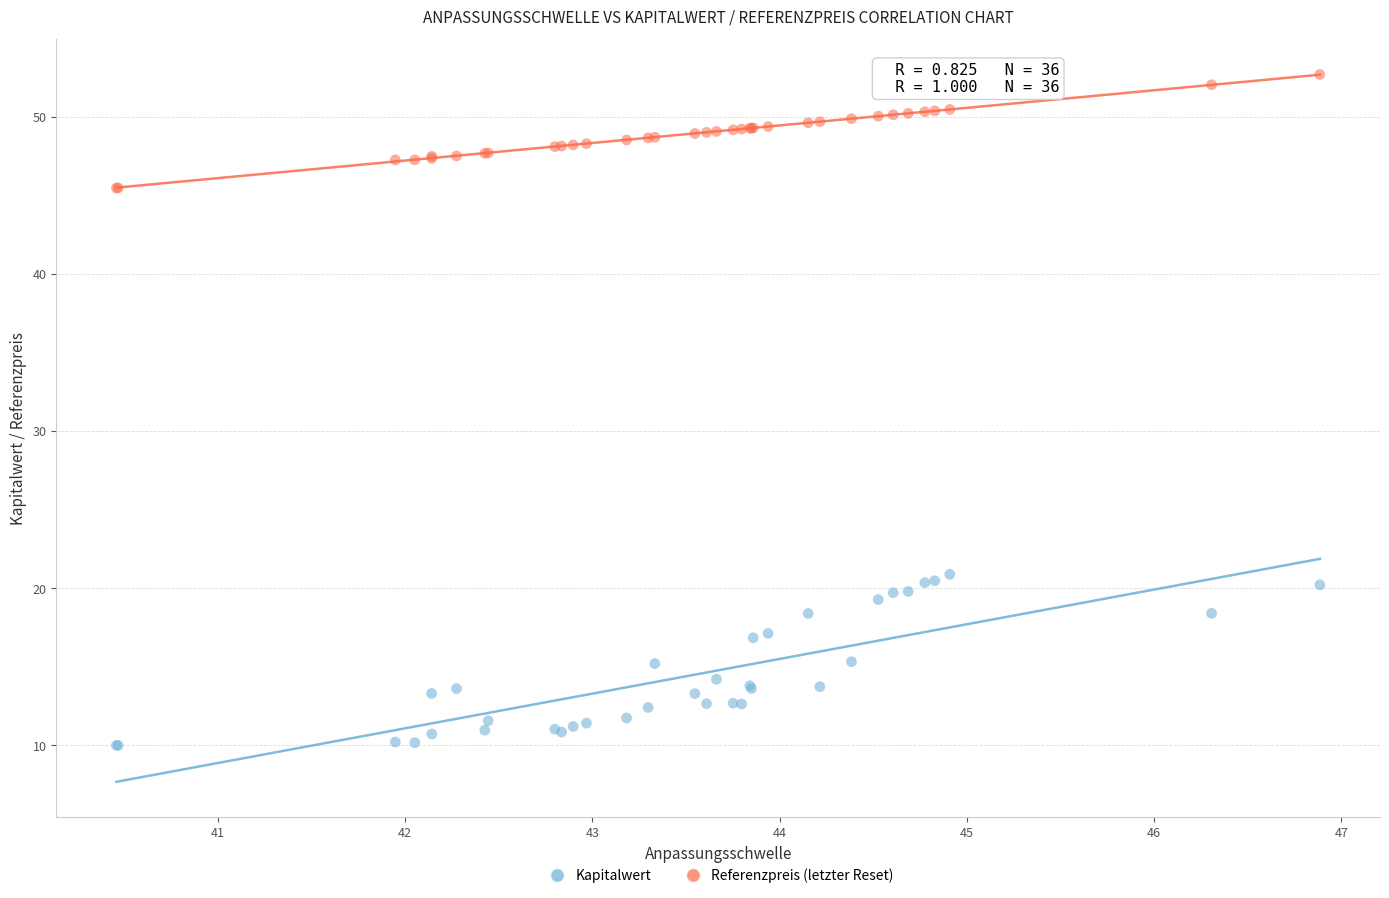

Which series contains the lowest Y value?

Kapitalwert